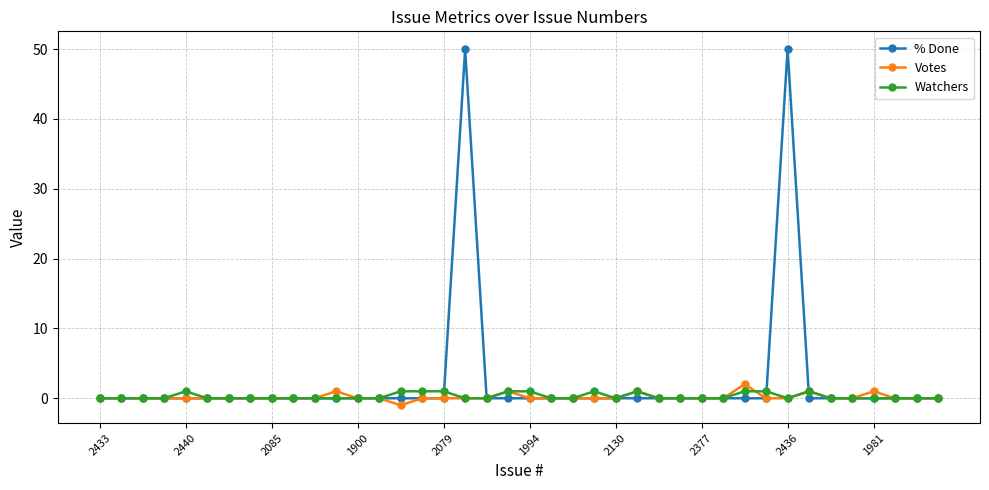

What is the greatest value displayed?

50